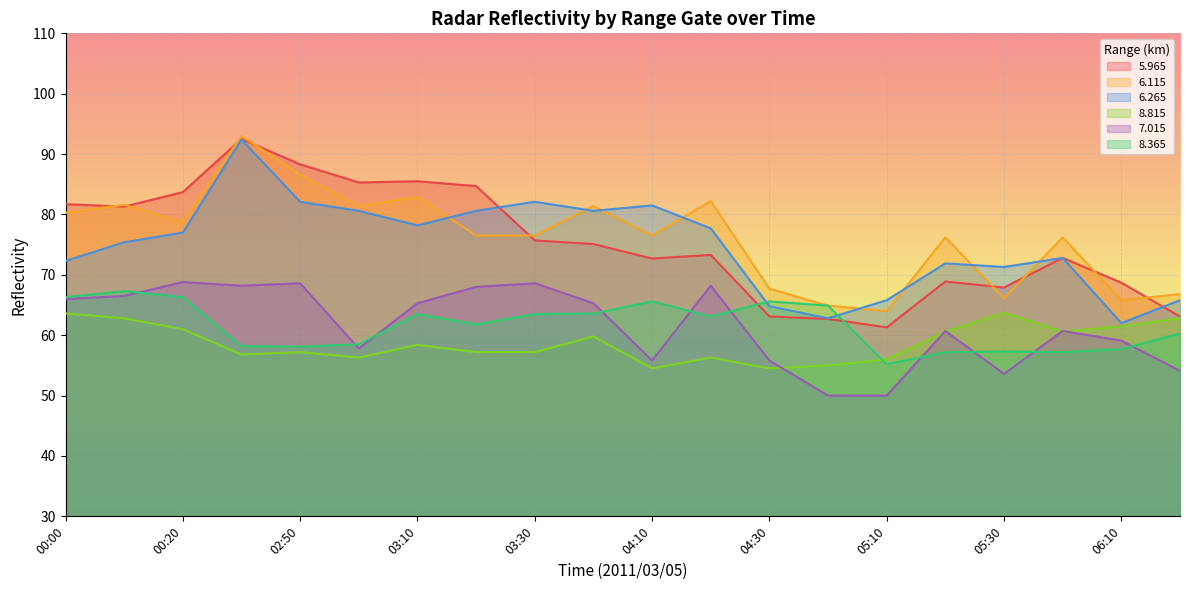

What is the maximum value shown in the chart?

93.0